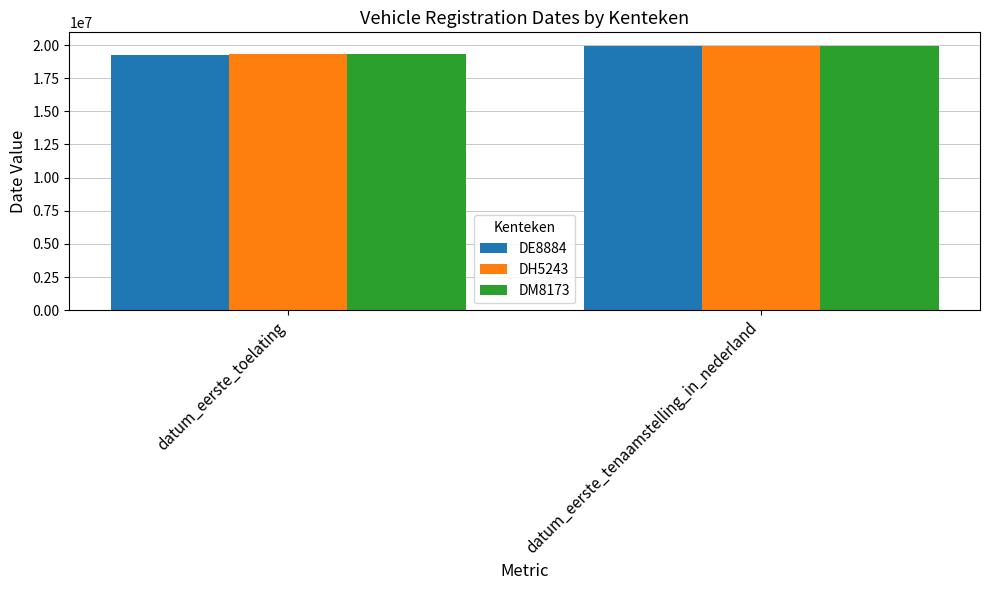

The value of DH5243 at datum_eerste_toelating is 8984181. True or false?

False